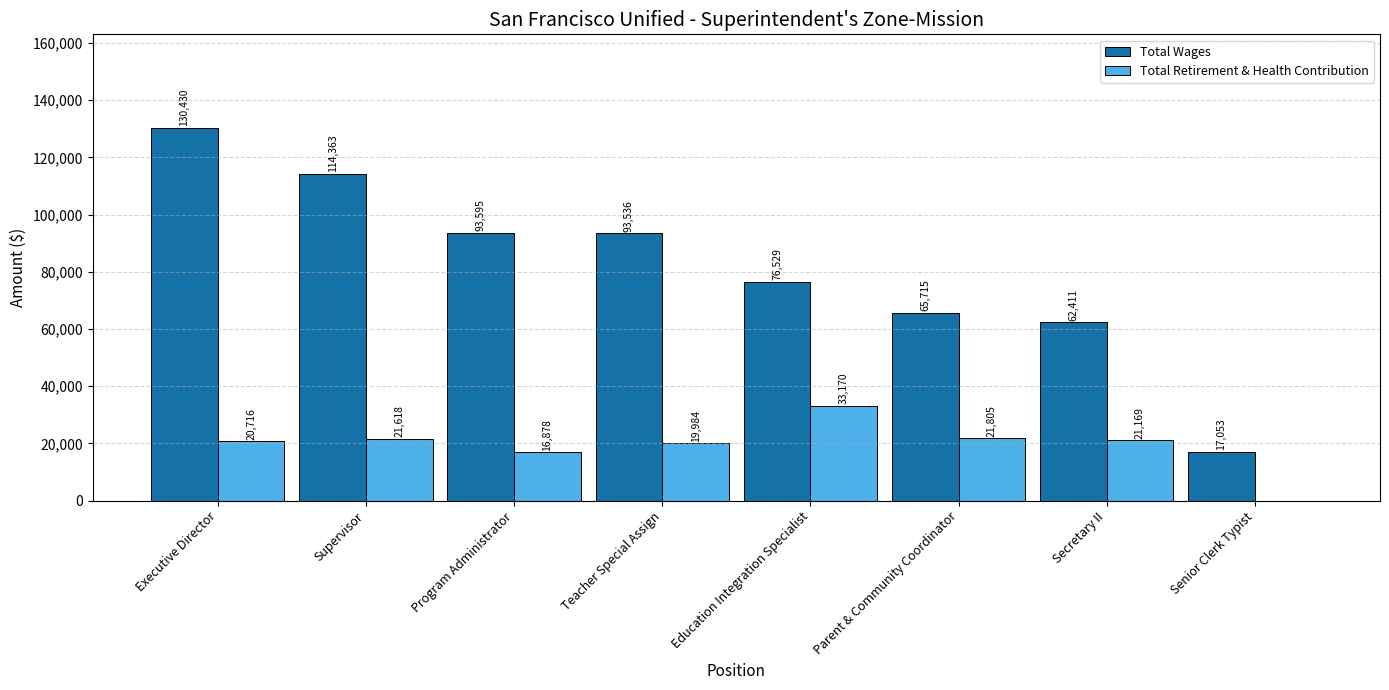

What is the sum of all Total Wages values?

653632